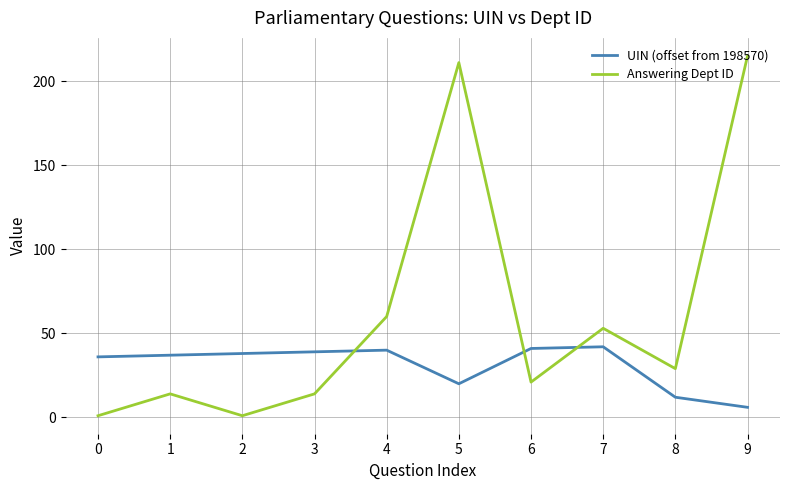

The UIN (offset from 198570) series shows 19 at 1. True or false?

False